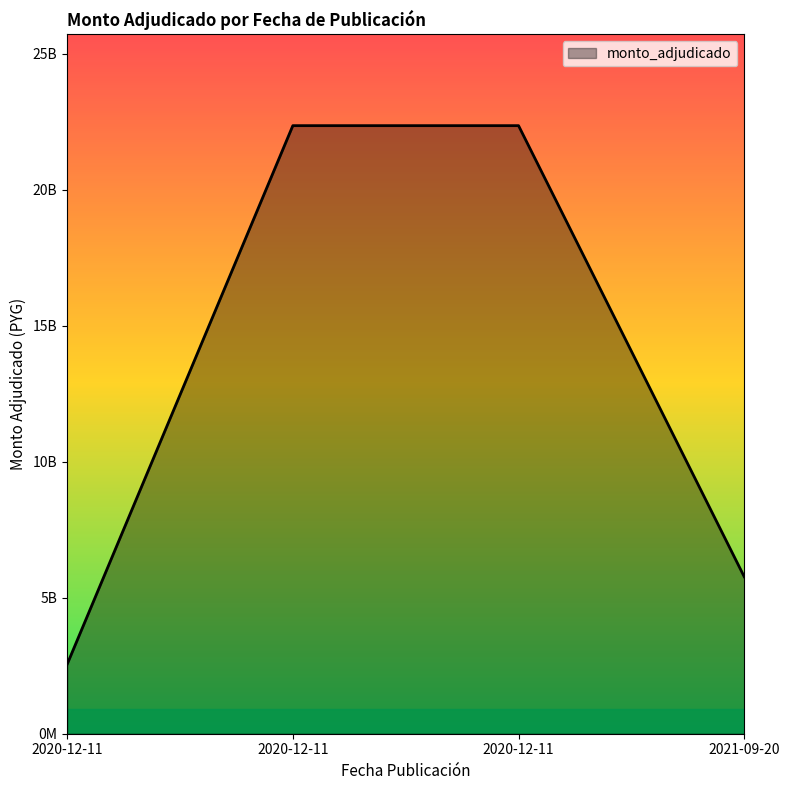

Does the chart have visible grid lines?

No